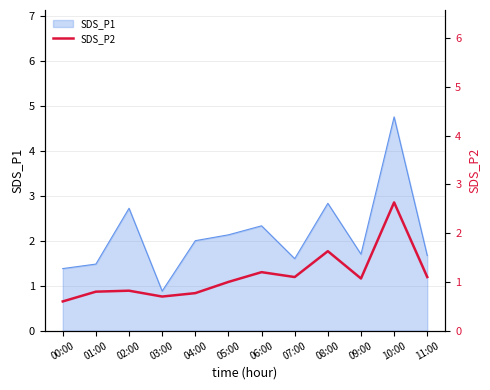

True or false: SDS_P1 has a value of 3.8 at 06:00.

False